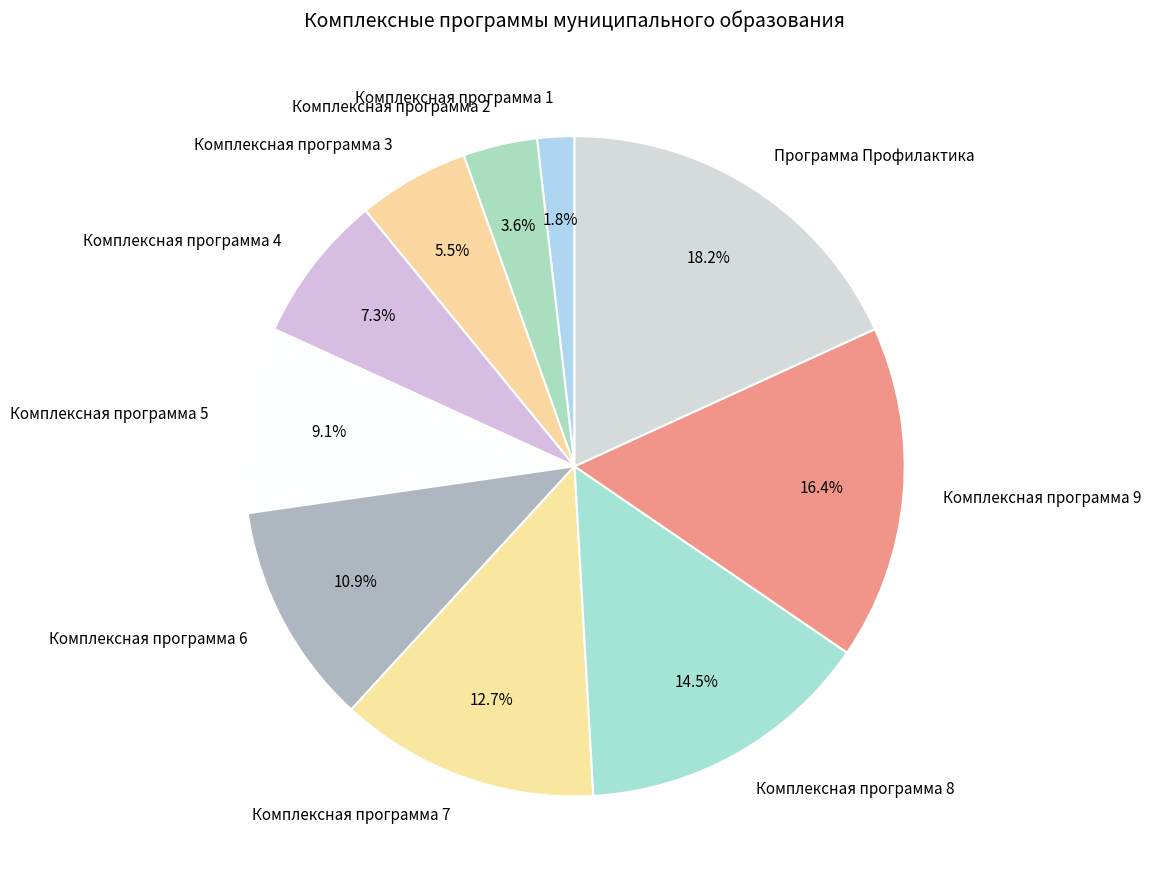

To the nearest percent, what is the average slice percentage?

10%